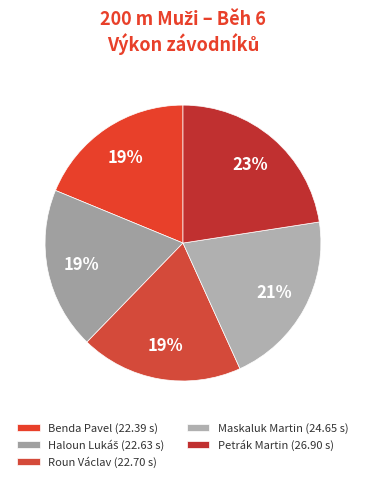

To the nearest percent, what is the average slice percentage?

20%